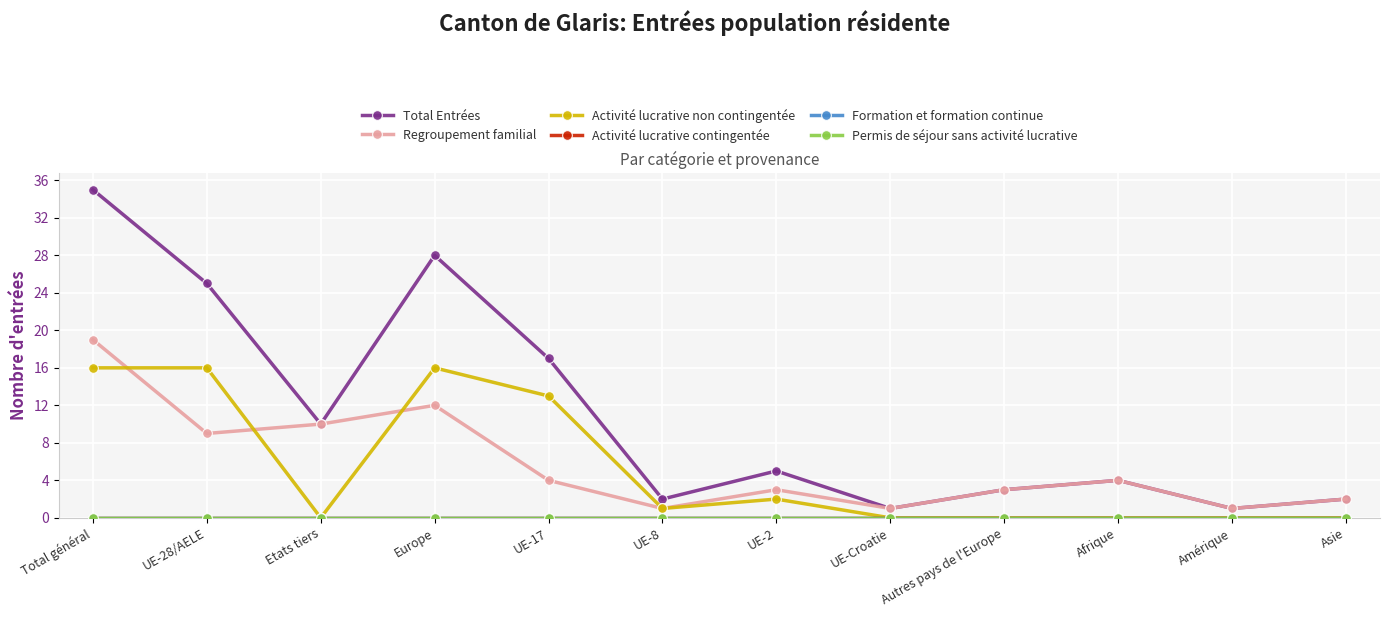

How many lines are shown in the chart?

6